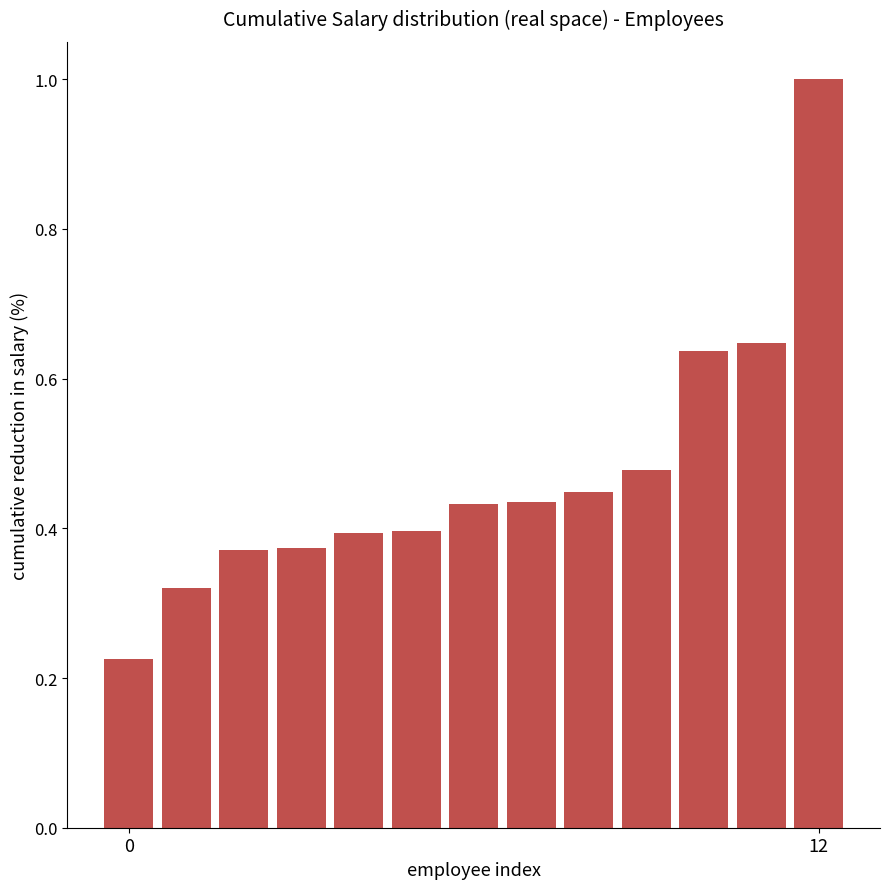

What is the difference between the maximum and second lowest values?

0.7